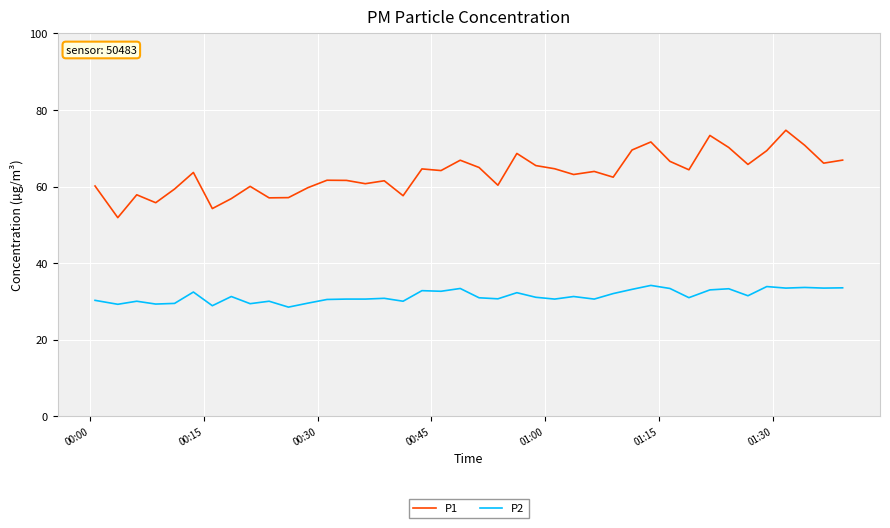

Rank the series by their average value, from lowest to highest.

P2, P1